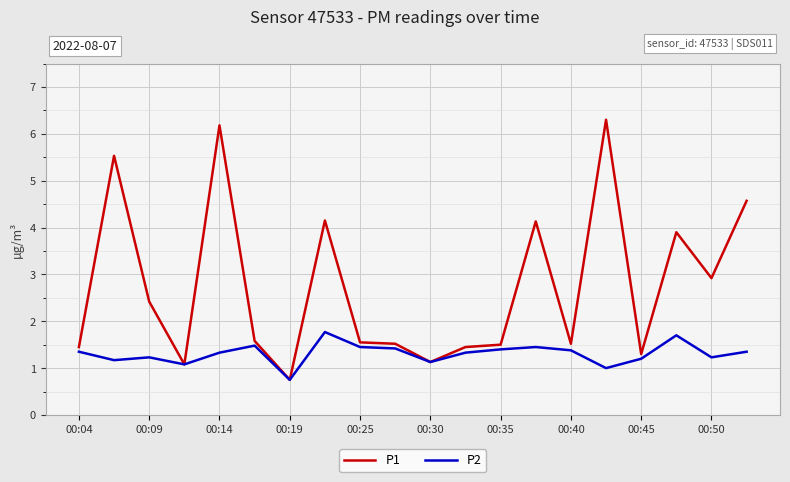

What are all the series names shown in the legend?

P1, P2